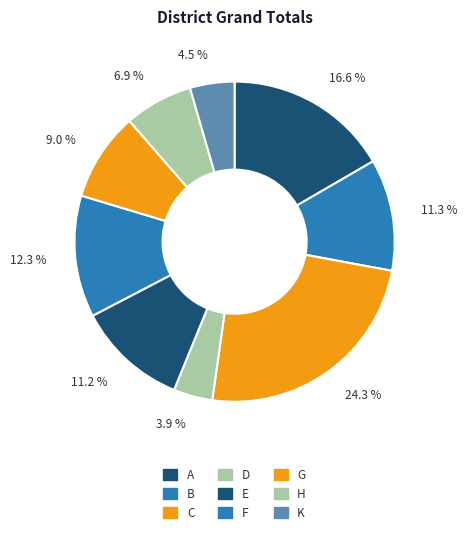

To the nearest percent, what is the average slice percentage?

11%